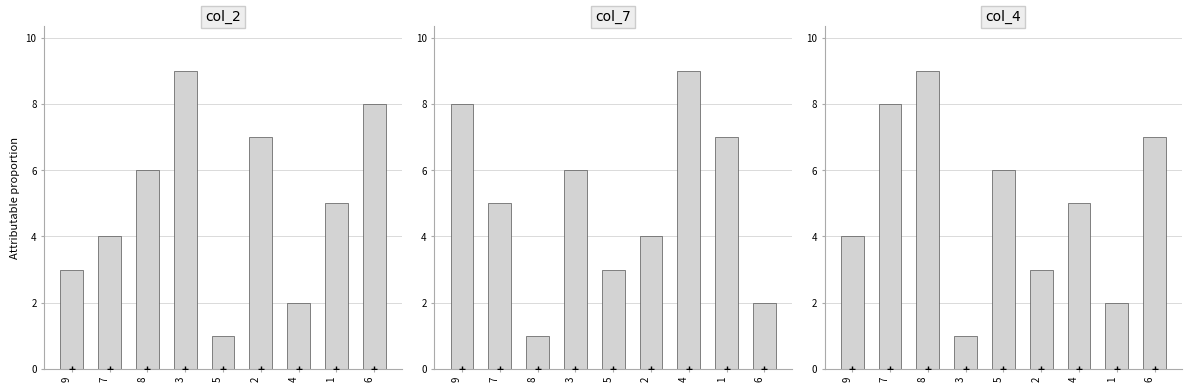

The col_7 series shows 9 at 4. True or false?

True